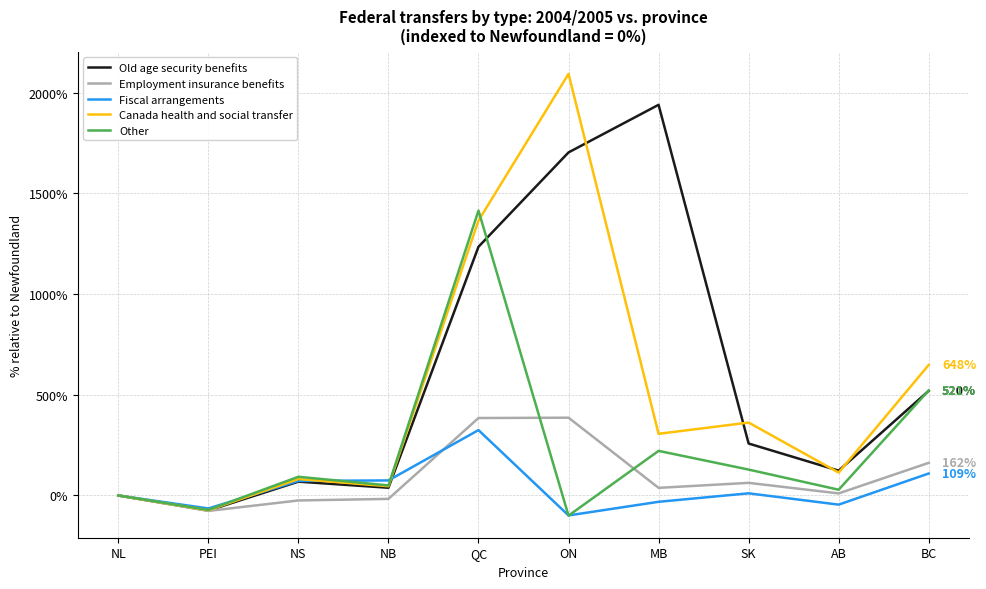

List the labels in order of Old age security benefits value, smallest first.

PEI, NL, NB, NS, AB, SK, BC, QC, ON, MB